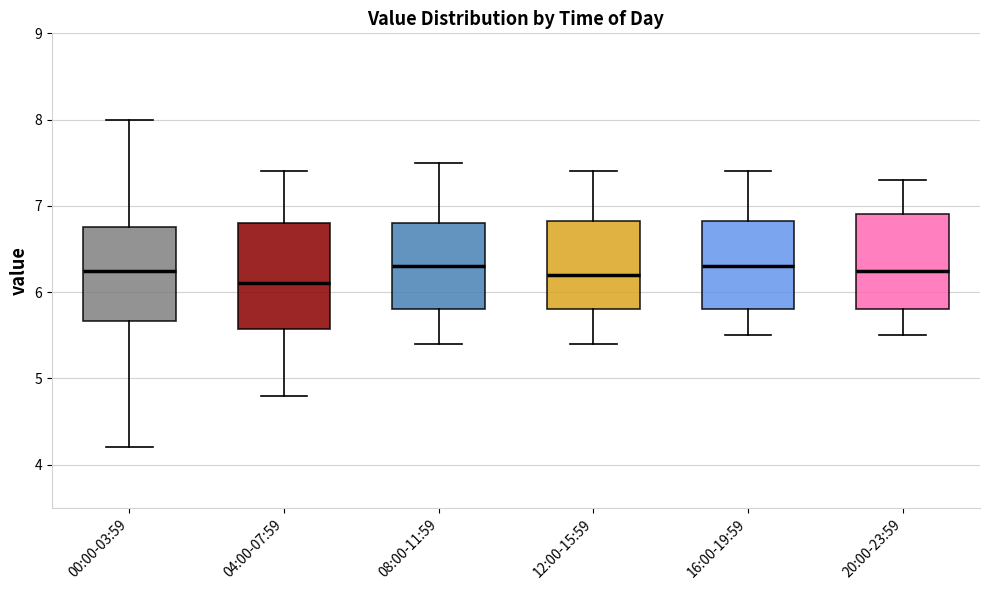

Where does the median line of the box for 04:00-07:59 sit on the y-axis? The values are not printed on the chart, so give them approximately, as read against the axis.

6.1